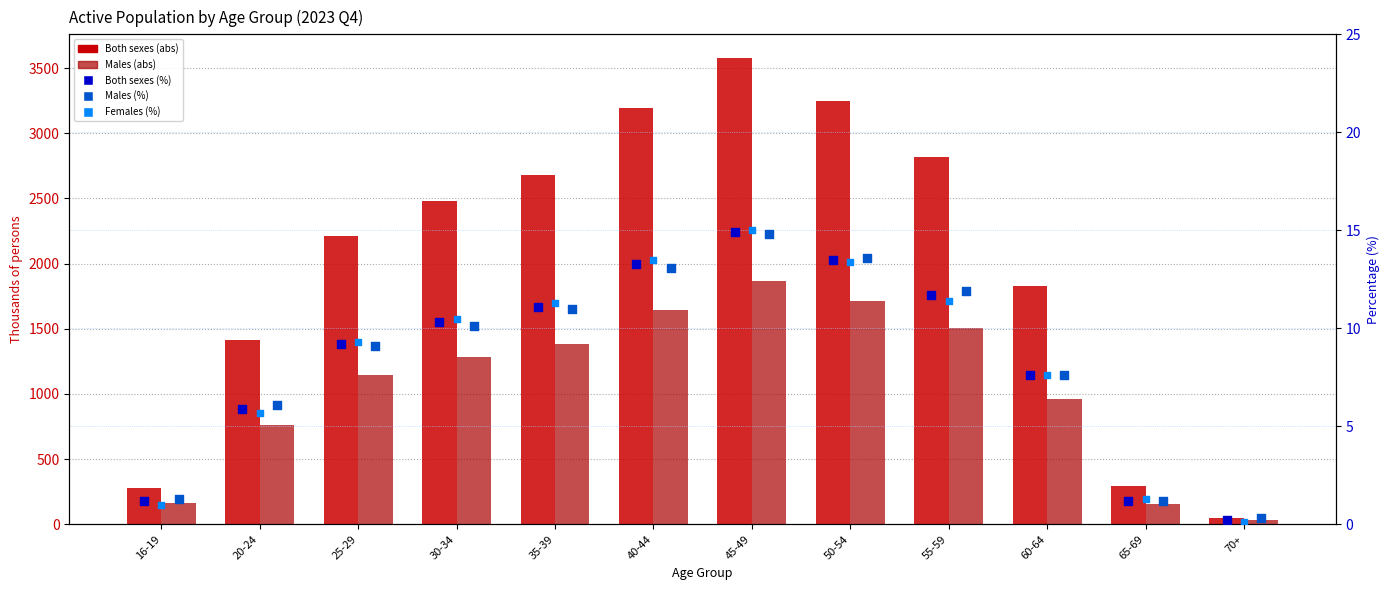

Is the value of Females (%) at 45-49 greater than the value of Males (abs) at 65-69?

No